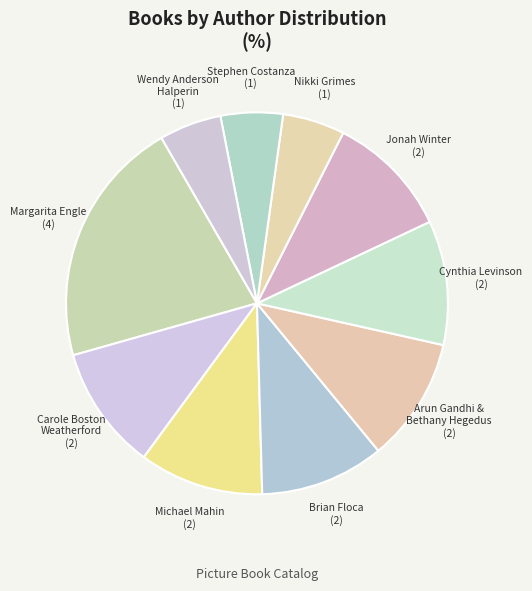

True or false: Cynthia Levinson accounts for 1% of the total.

False